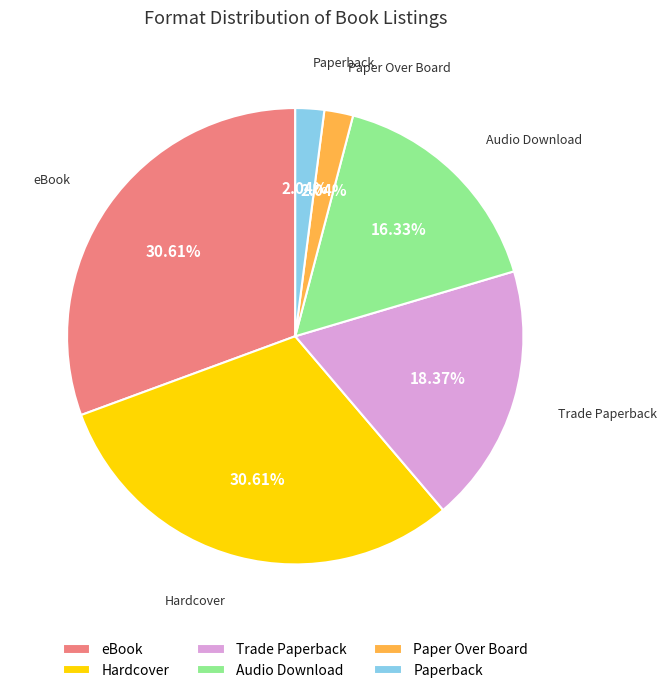

What is the ratio of the value at eBook to the value at Hardcover?

1.0